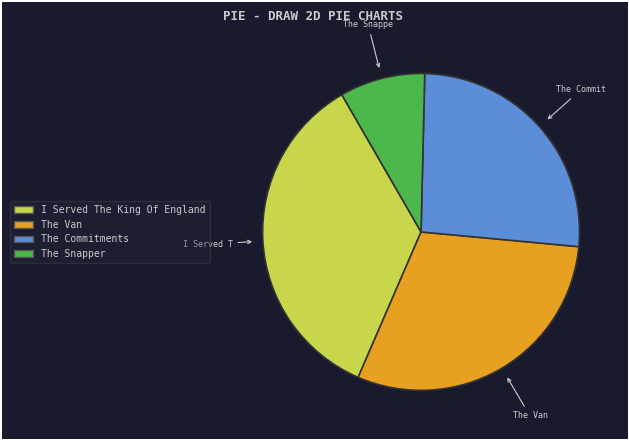

Do The Commitments and The Van together represent more than half of the pie?

Yes